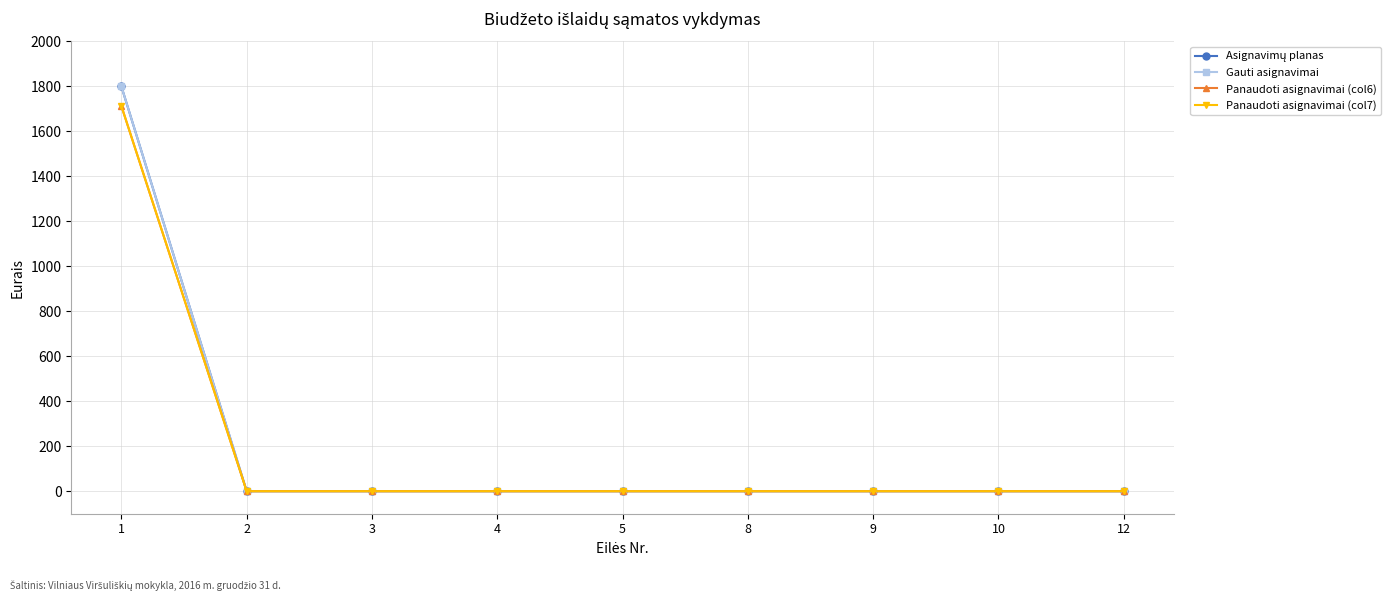

Between 1 and 5, which series saw the biggest shift?

Asignavimų planas